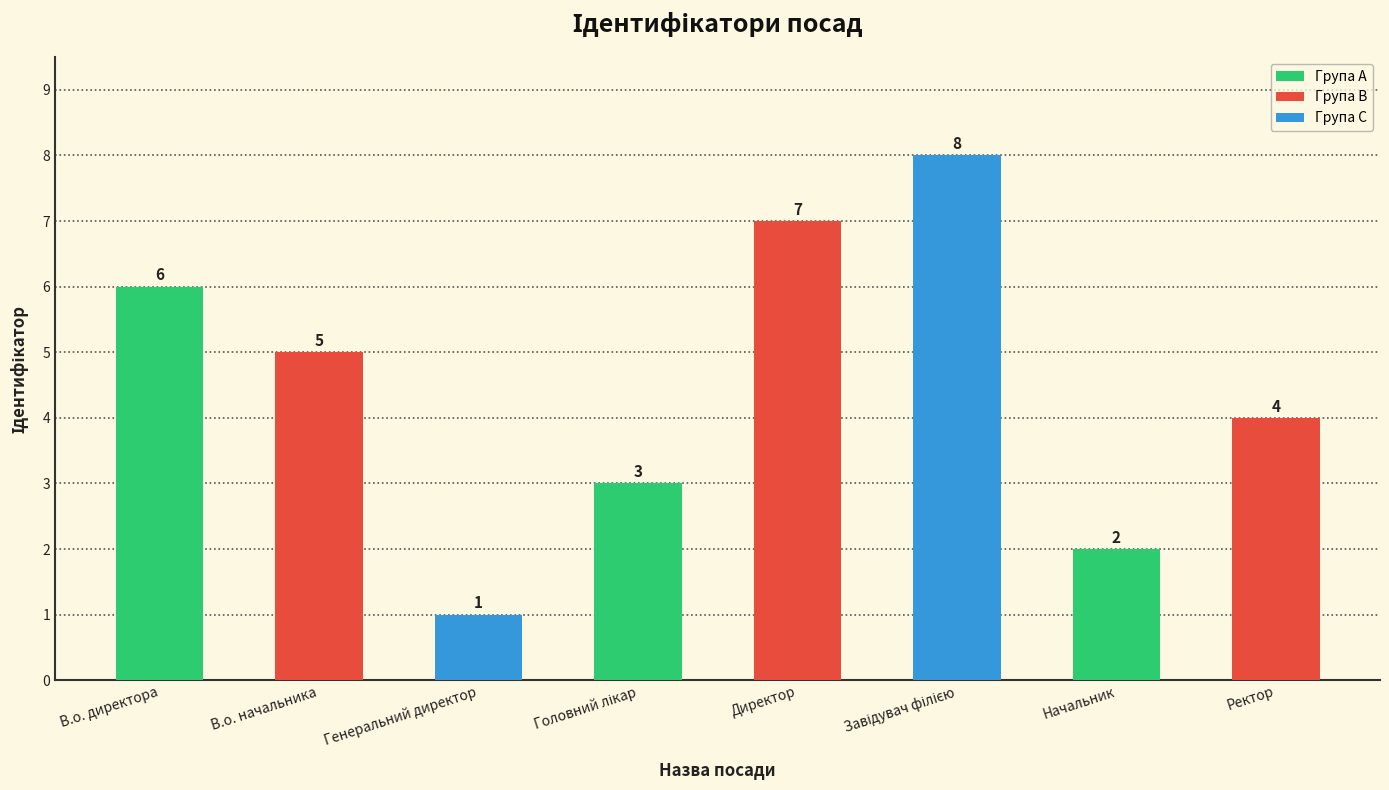

Count the values in the range 3 to 7.

5